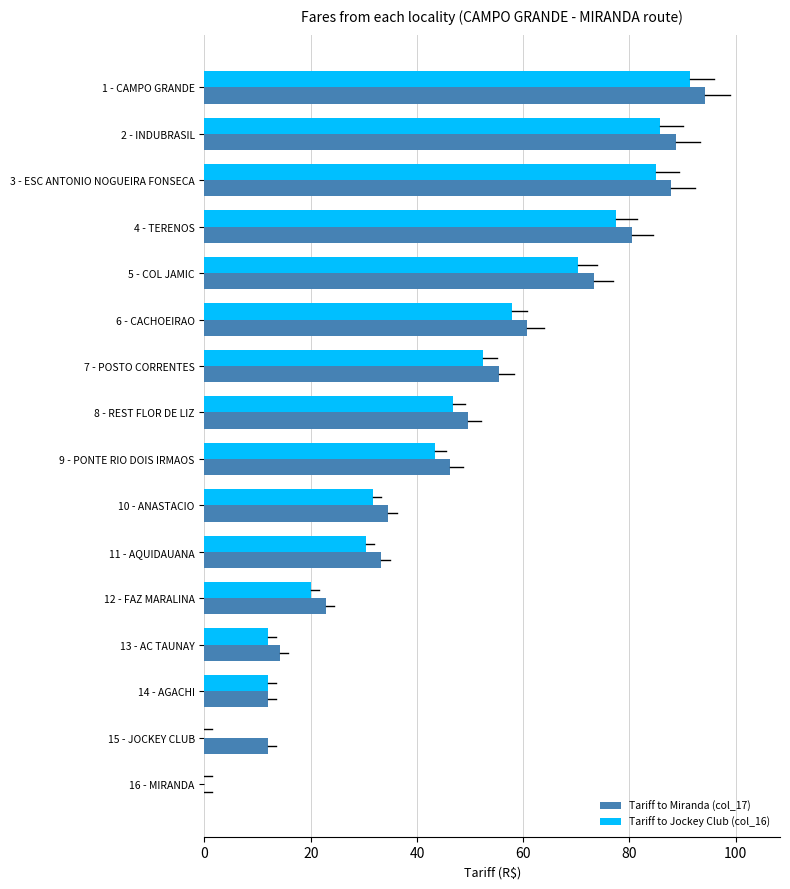

What is the sum of the Tariff to Jockey Club (col_16) values at 11 - AQUIDAUANA and 7 - POSTO CORRENTES?

82.9